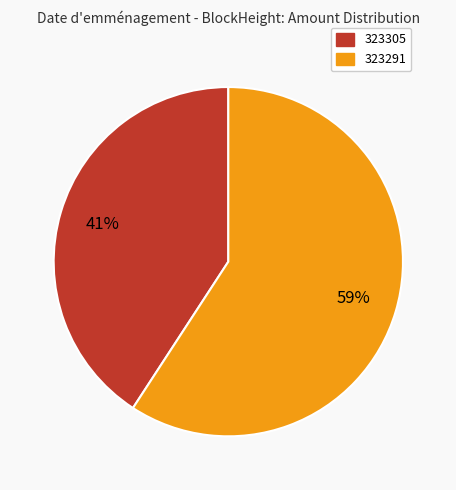

True or false: 323291 accounts for 59% of the total.

True